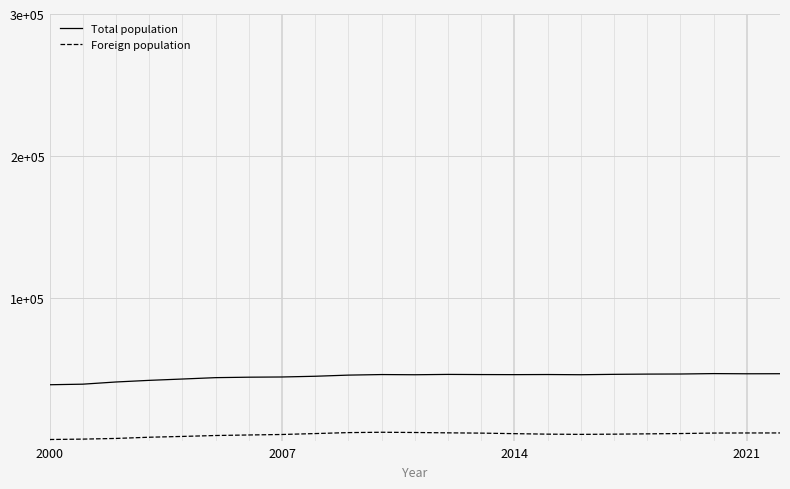

Which series has the widest spread of values?

Total population